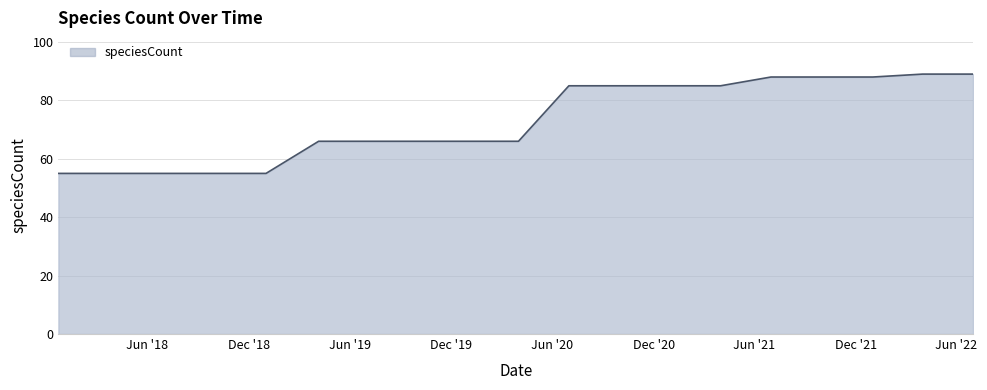

What is the smallest value displayed?

55